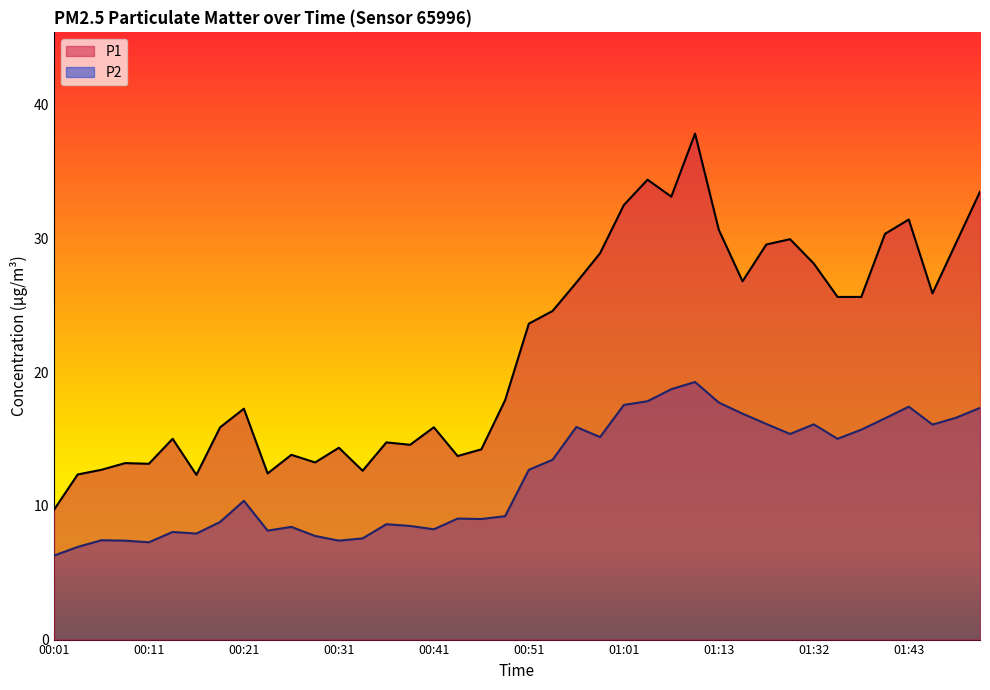

How many lines are shown in the chart?

2